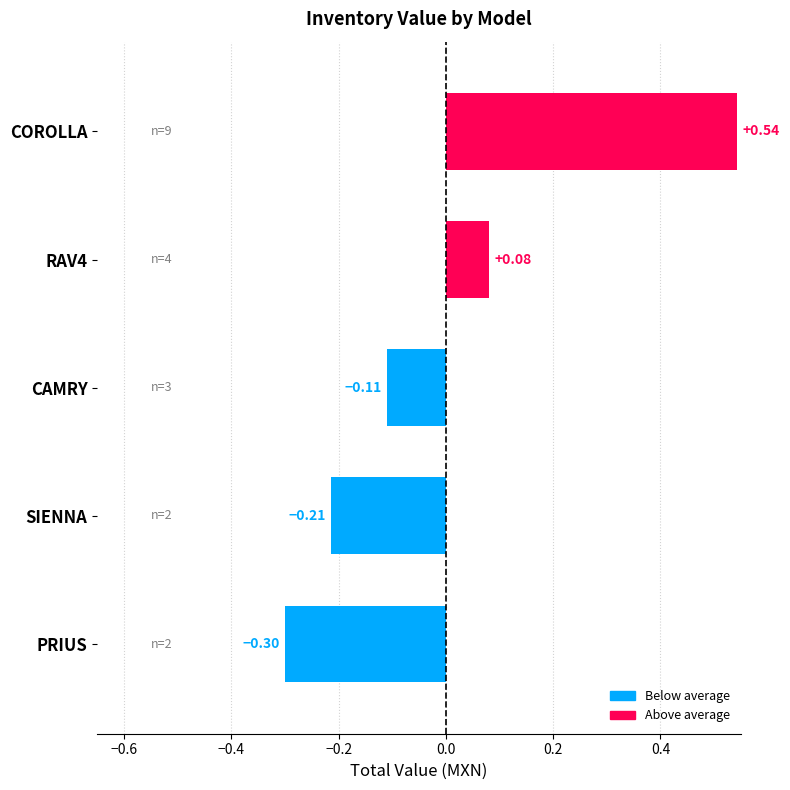

What is the change in value from SIENNA to CAMRY?

+0.1